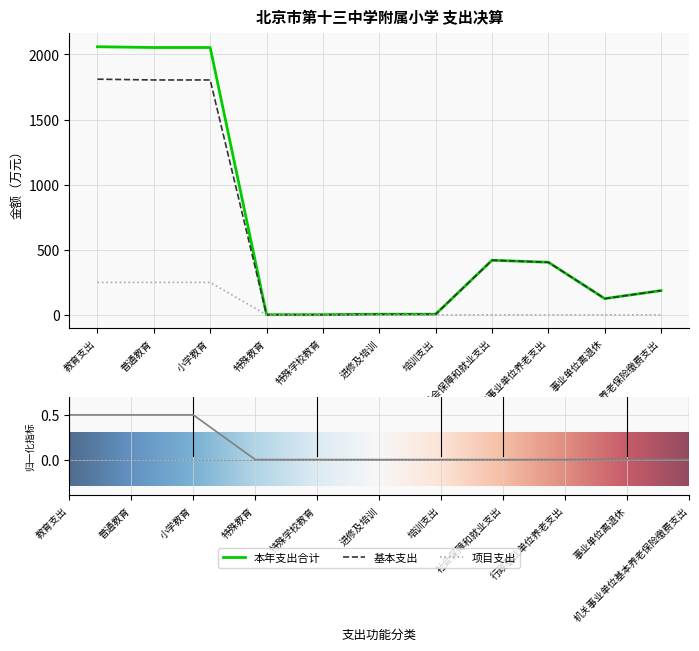

Where is the first local minimum for 基本支出?

事业单位离退休